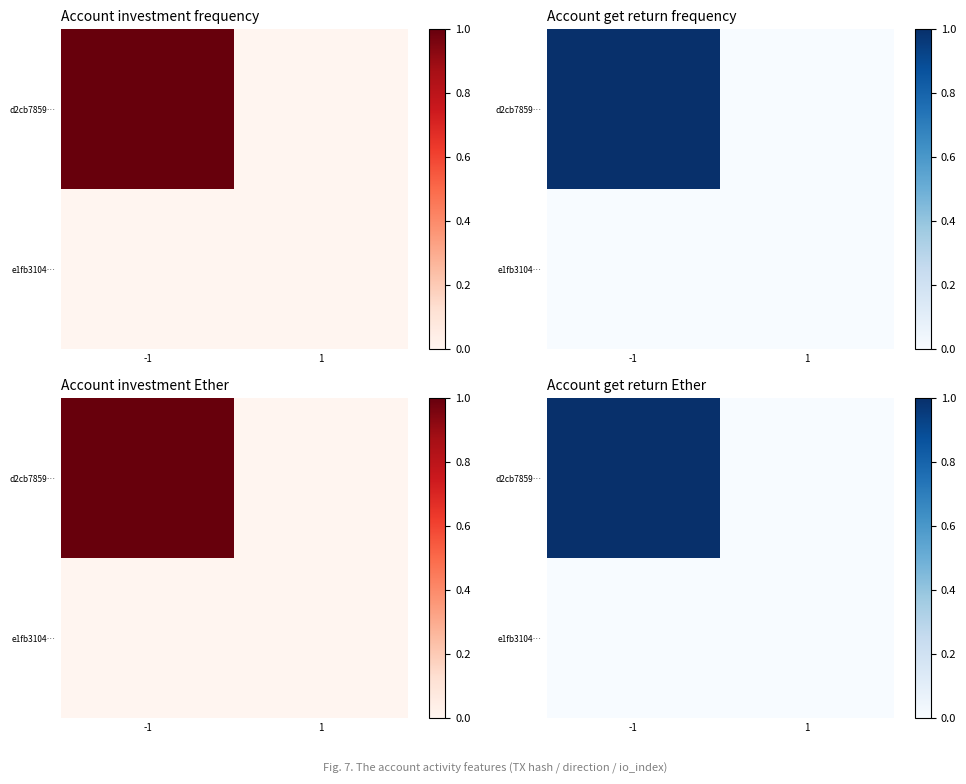

Rank the series at -1 from lowest to highest value.

e1fb3104…, d2cb7859…